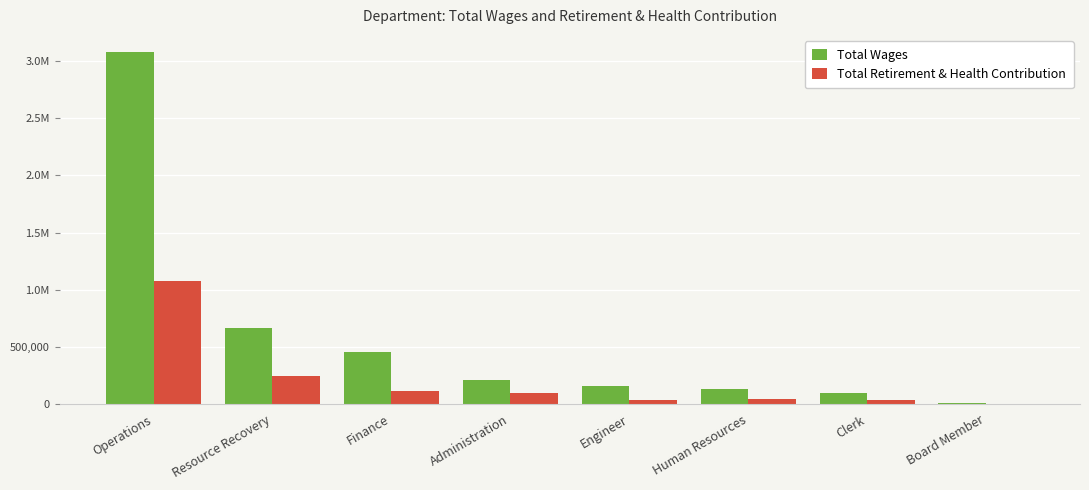

What are all the series names shown in the legend?

Total Wages, Total Retirement & Health Contribution